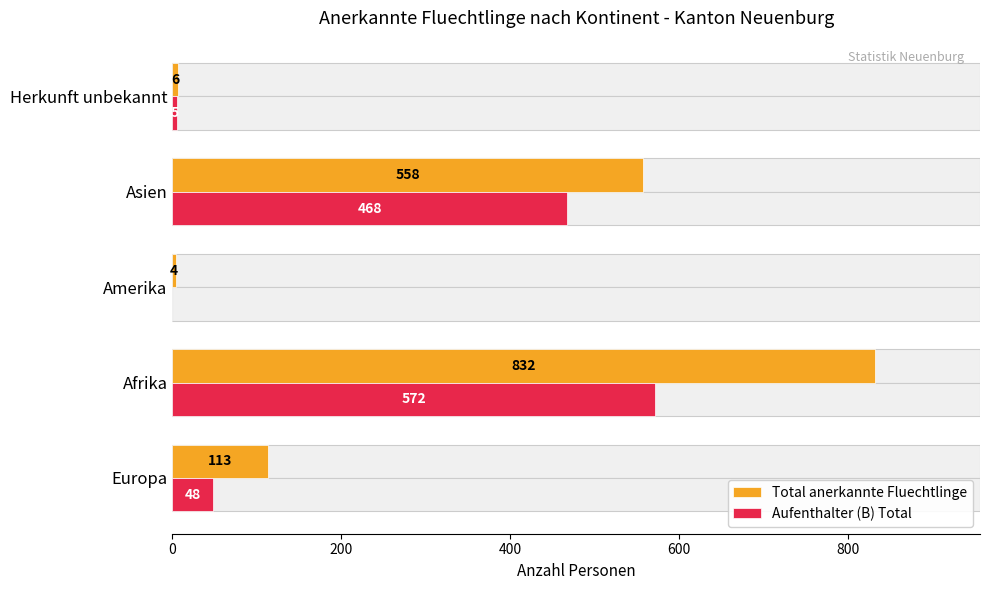

Are the bars horizontal?

Yes